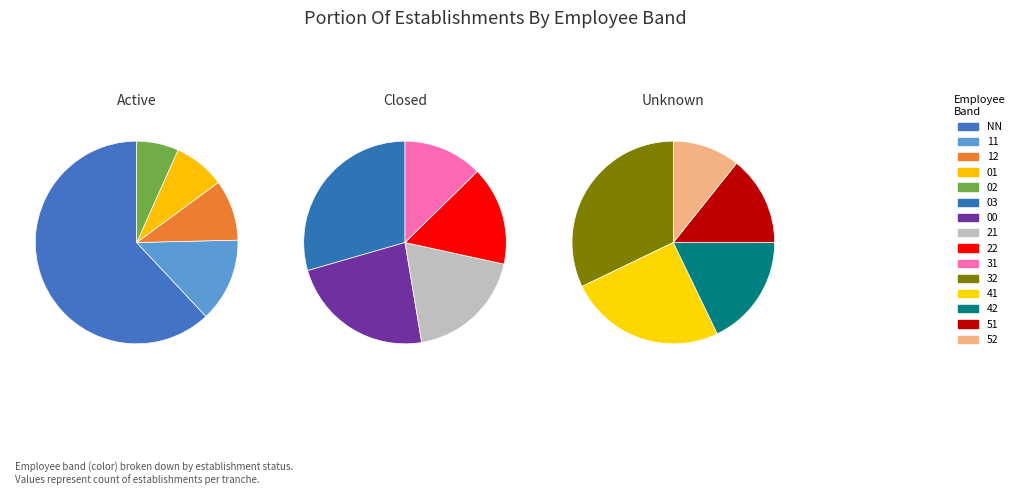

Which slice is the largest?

NN